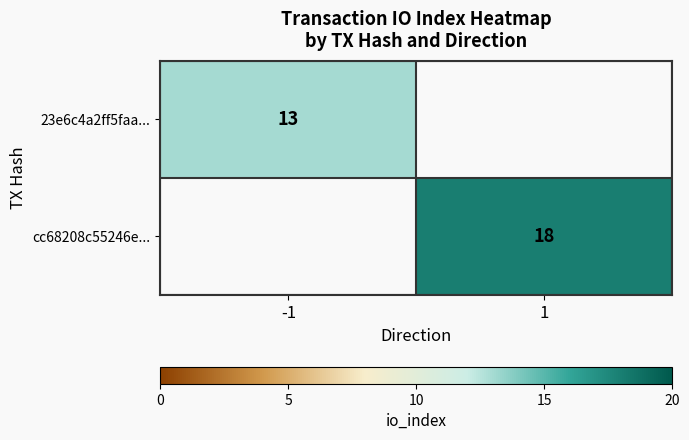

Is it true that 23e6c4a2ff5faa... equals 23 at -1?

False